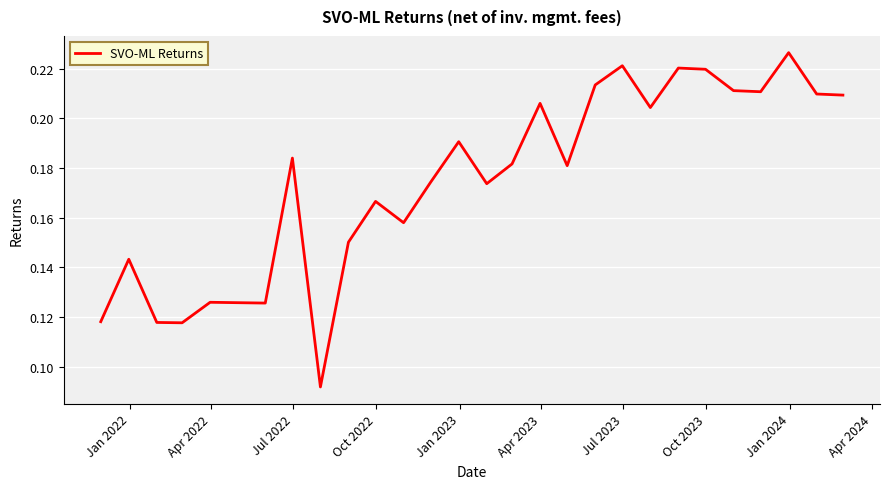

How many points are higher than both their immediate neighbors (excluding endpoints)?

9